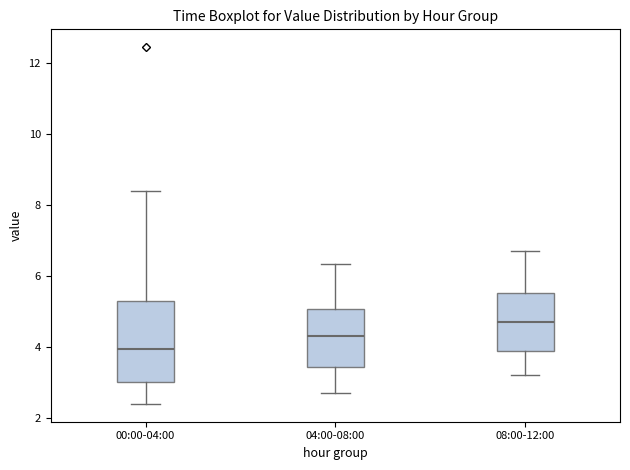

Where does the median line of the box for 08:00-12:00 sit on the y-axis? The values are not printed on the chart, so give them approximately, as read against the axis.

4.8